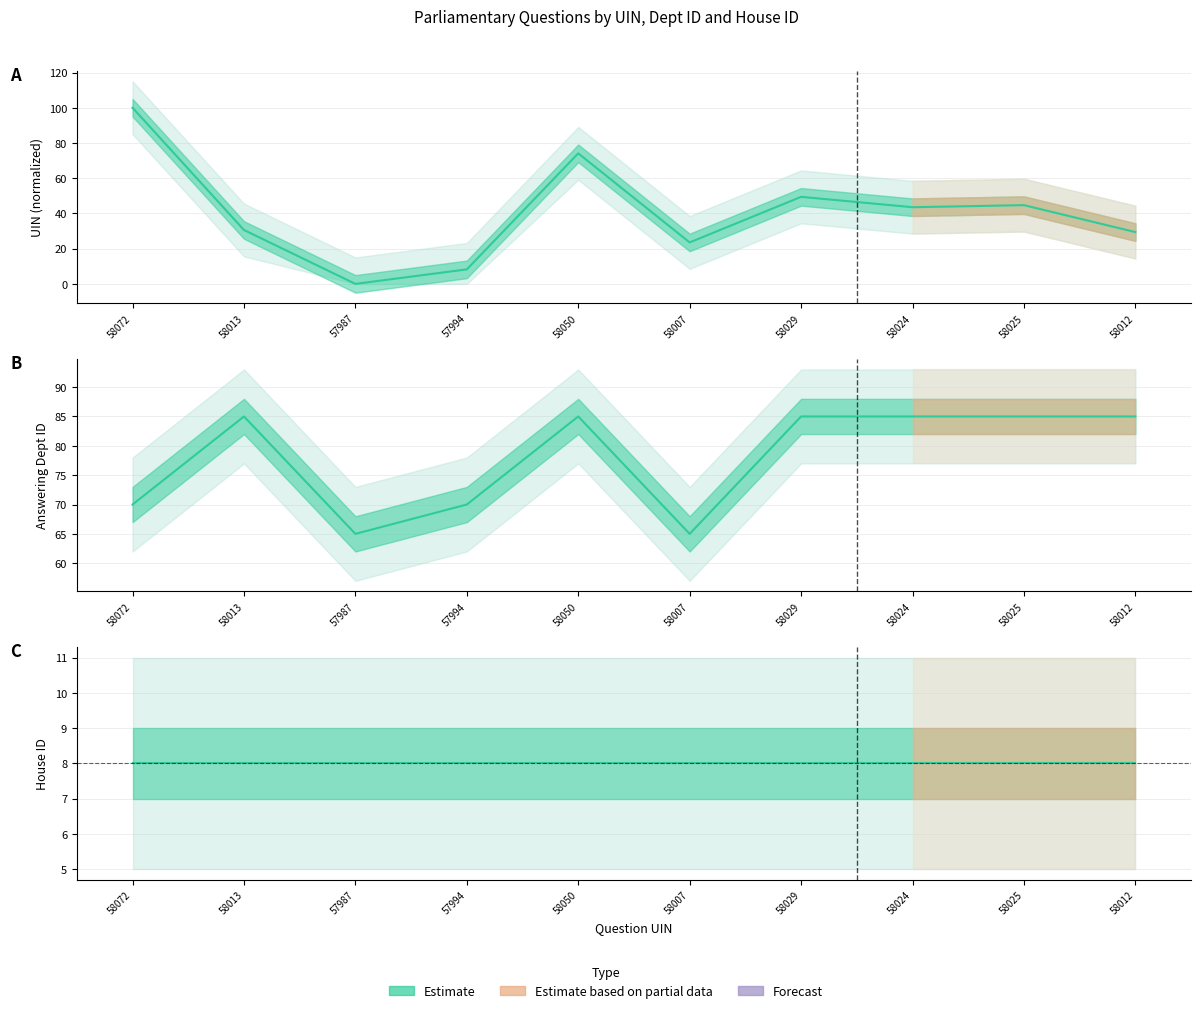

Reading right to left, extract all data points from this chart.

uin: 58012=29.4	58025=44.7	58024=43.5	58029=49.4	58007=23.5	58050=74.1	57994=8.2	57987=0.0	58013=30.6	58072=100.0
answering dept id: 58012=85.0	58025=85.0	58024=85.0	58029=85.0	58007=65.0	58050=85.0	57994=70.0	57987=65.0	58013=85.0	58072=70.0
house id: 58012=8.0	58025=8.0	58024=8.0	58029=8.0	58007=8.0	58050=8.0	57994=8.0	57987=8.0	58013=8.0	58072=8.0